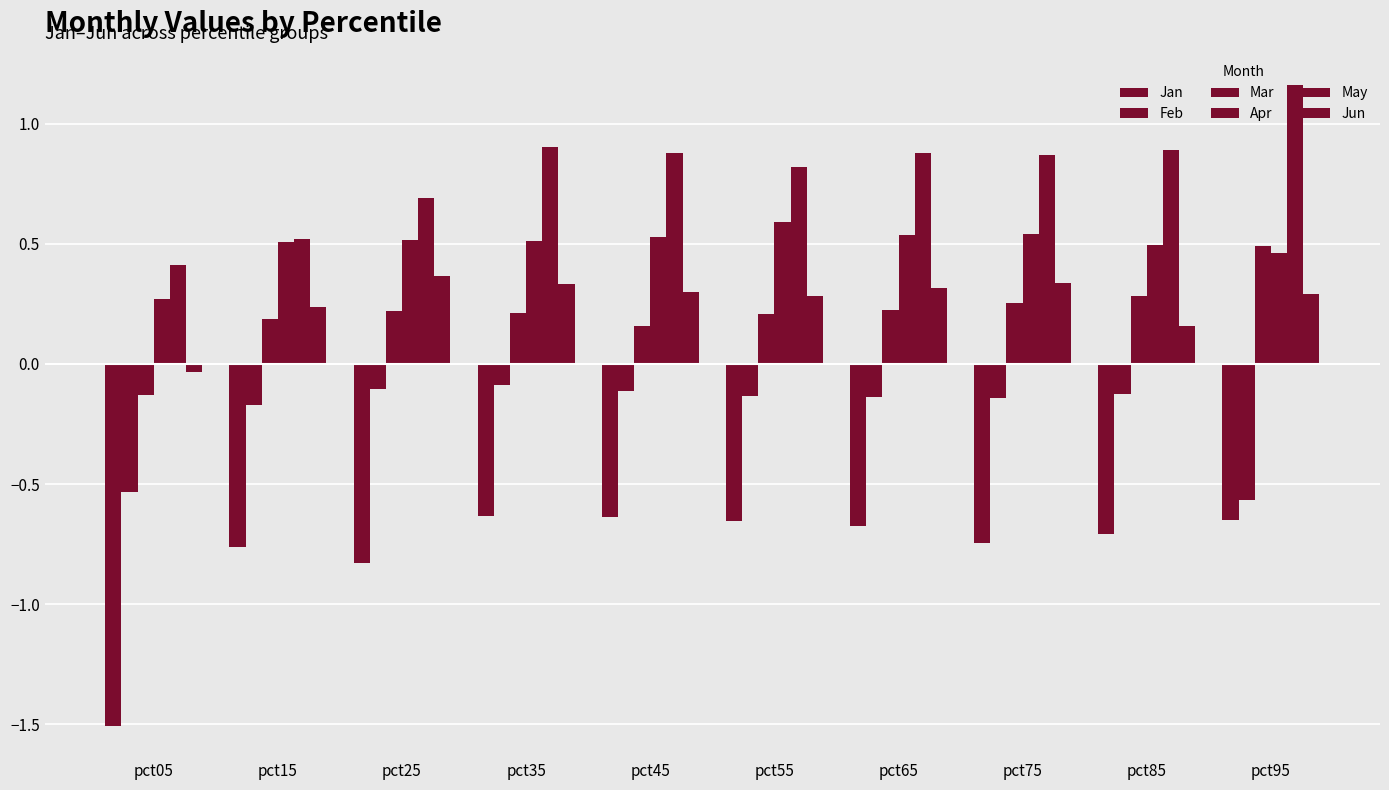

What is the smallest value displayed?

-1.5